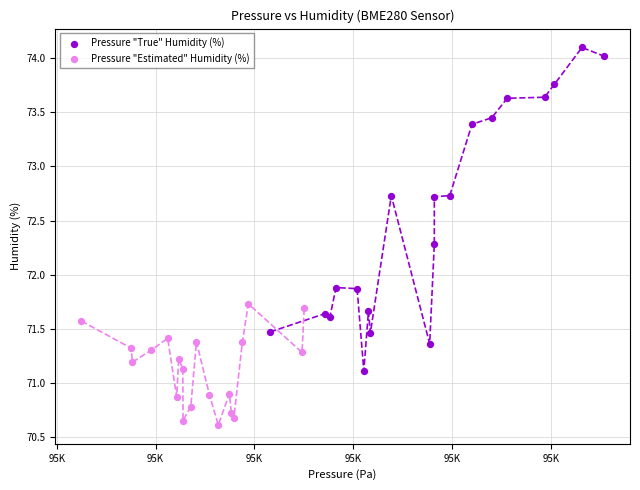

Which series has the largest Y range (max minus min)?

Pressure "True" Humidity (%)